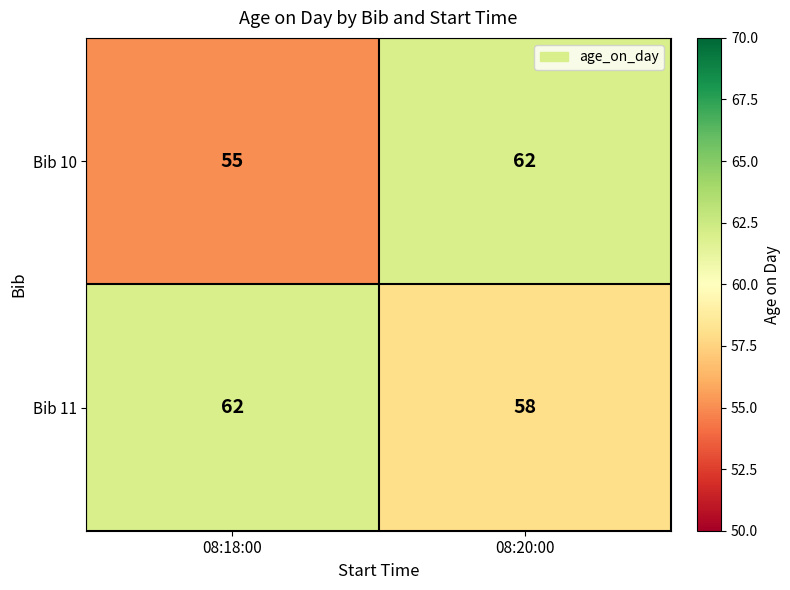

Reading left to right, what are all the values shown in this chart?

Bib 10: 55	62
Bib 11: 62	58